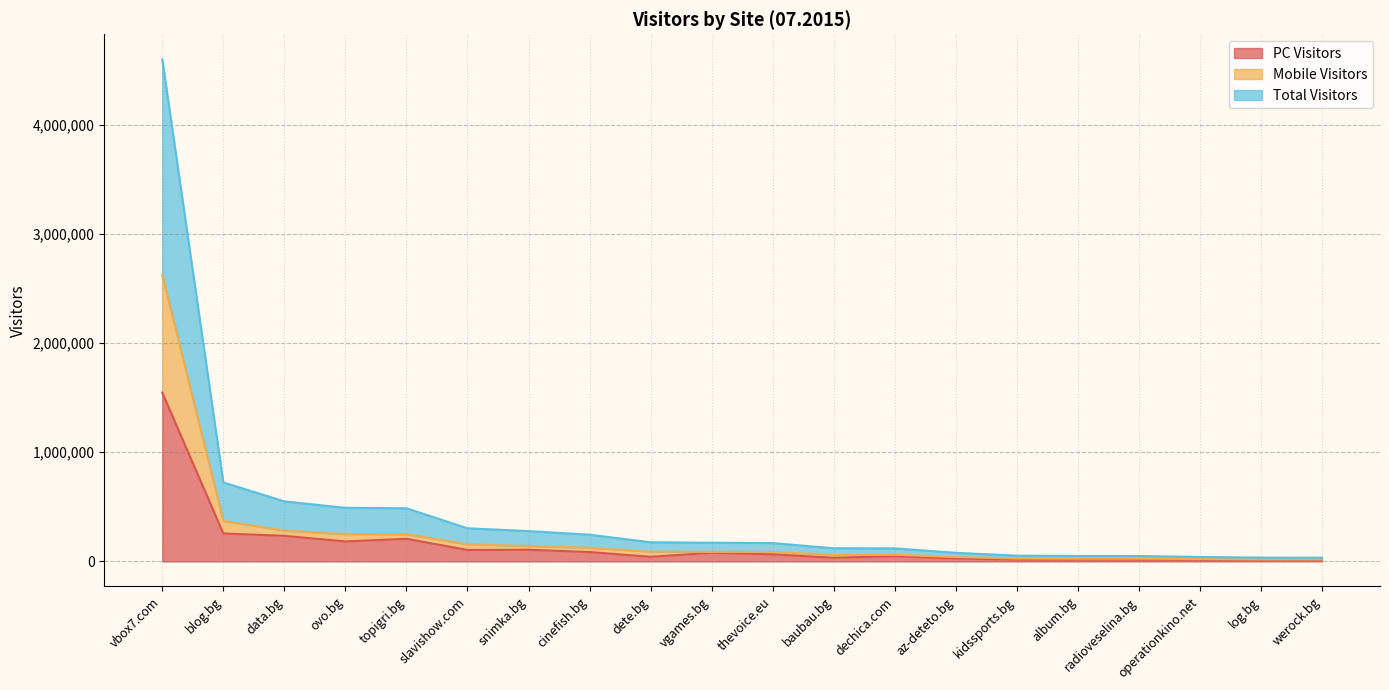

Does the chart display data point markers on the line(s)?

No